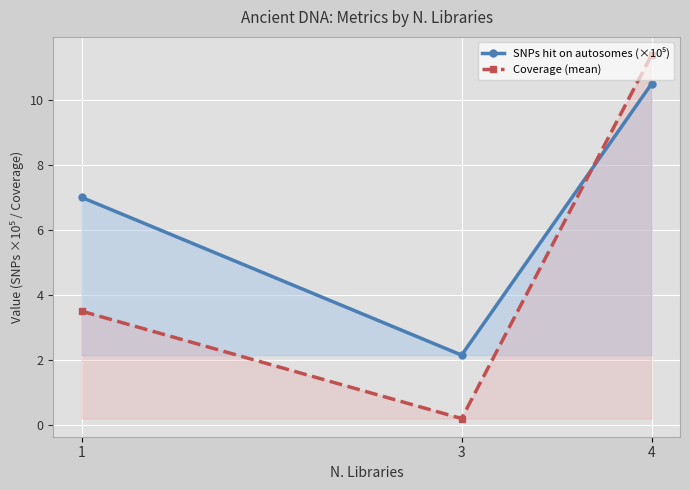

What is the value of the SNPs hit on autosomes (×10⁵) point at the 3rd from the left?

10.5